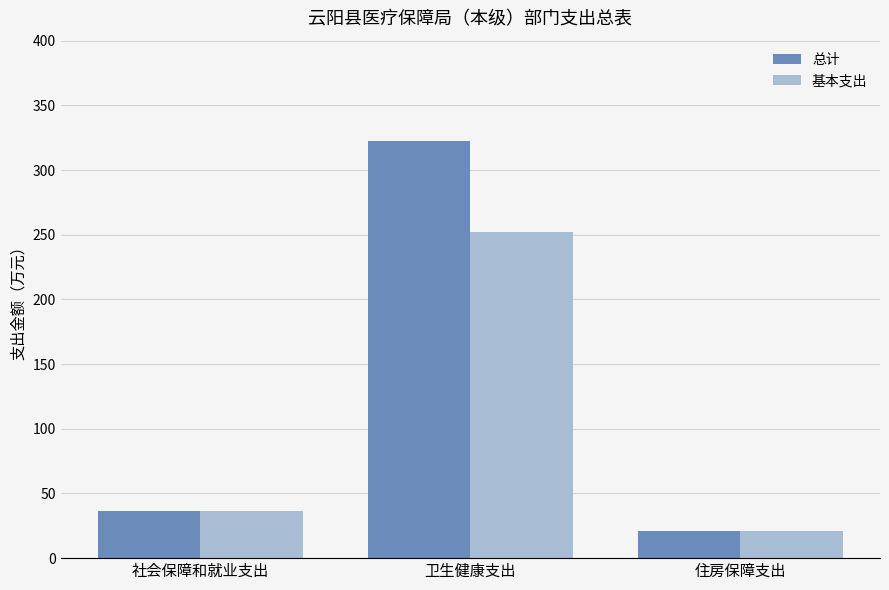

List the series in order of their overall mean, lowest first.

基本支出, 总计